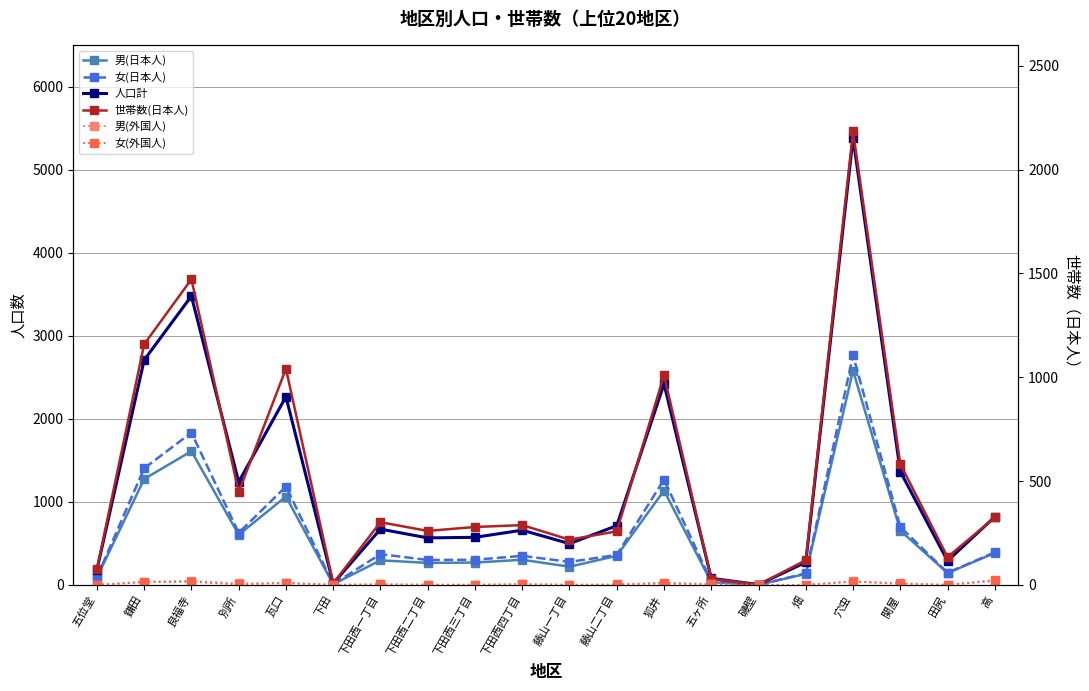

True or false: 世帯数(日本人) and 人口計 intersect in this chart.

False